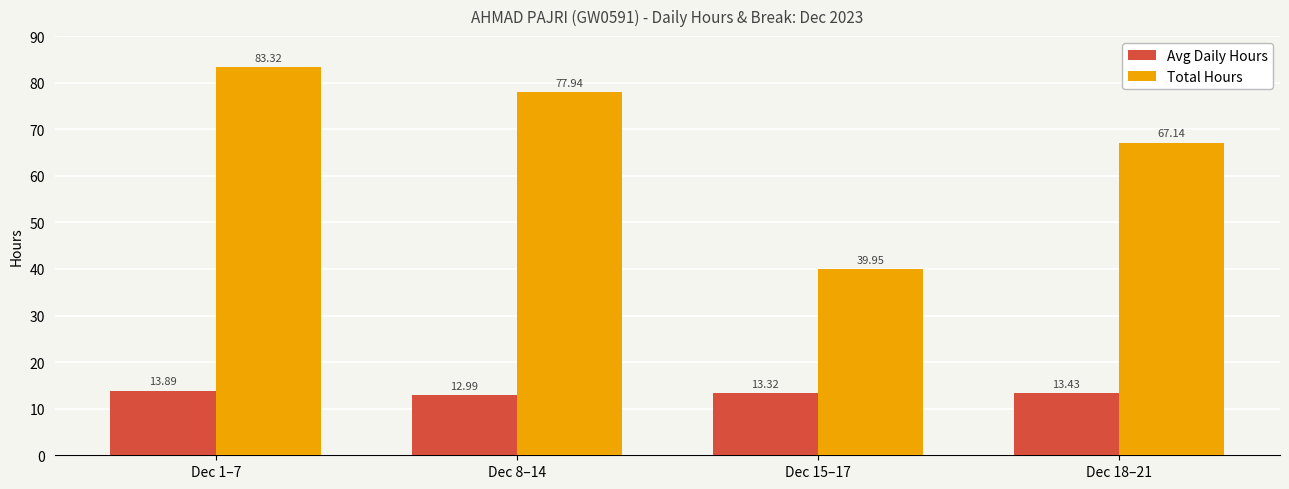

What position from the right is Dec 1–7?

4